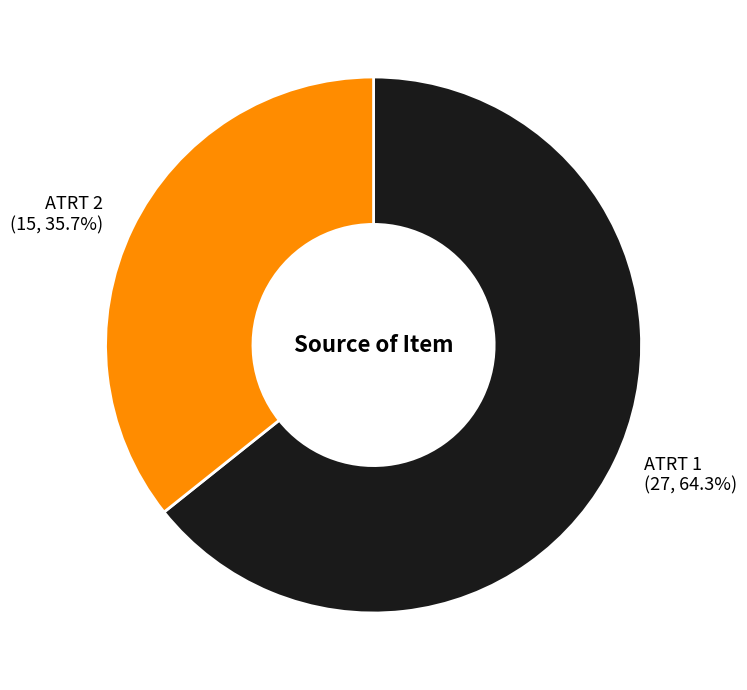

What is the smallest slice in the pie chart?

ATRT 2